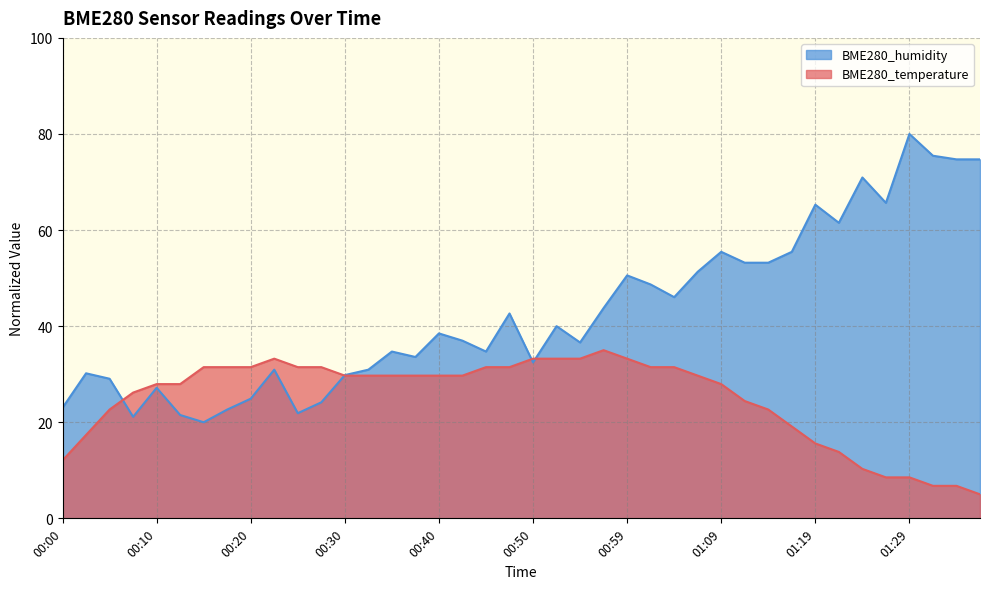

The BME280_temperature series shows 22.6 at 00:50. True or false?

False